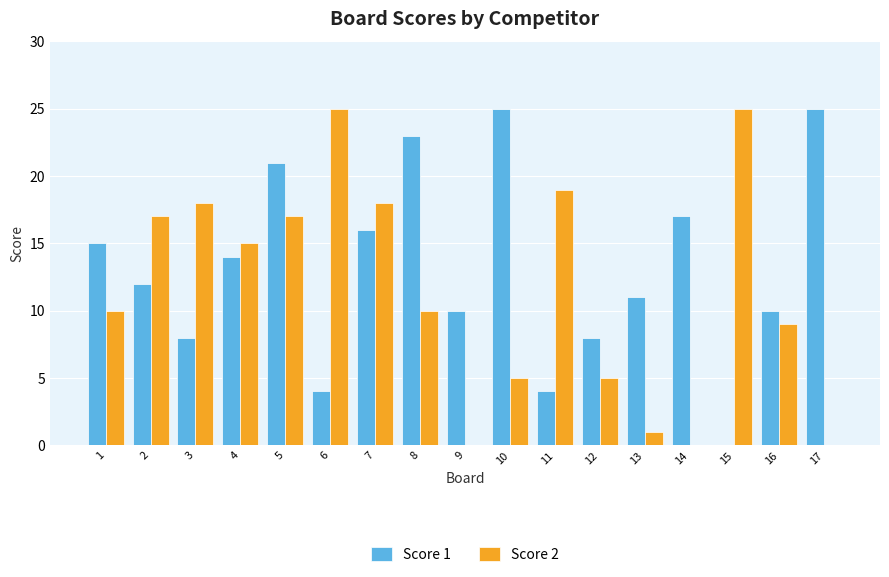

Which series changed the most between 12 and 14?

Score 1